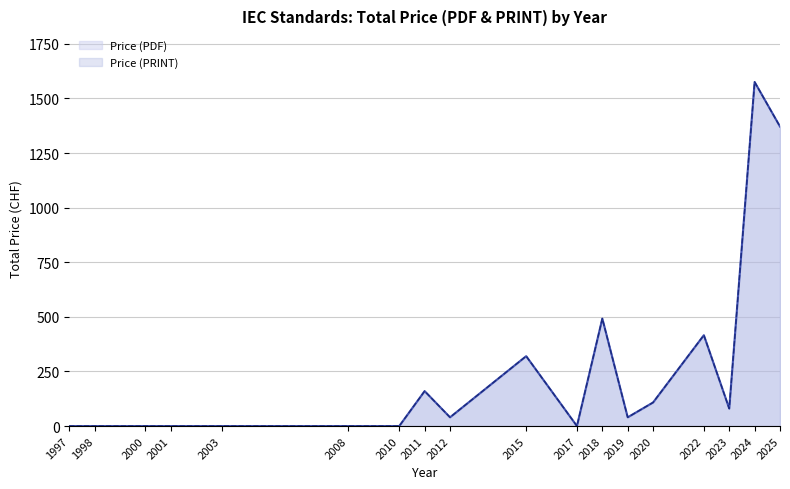

Does the chart have visible grid lines?

Yes